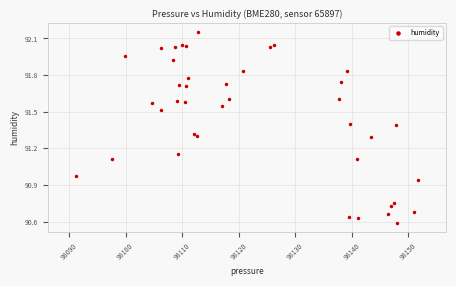

What is the range of X values (max minus min)?

60.4